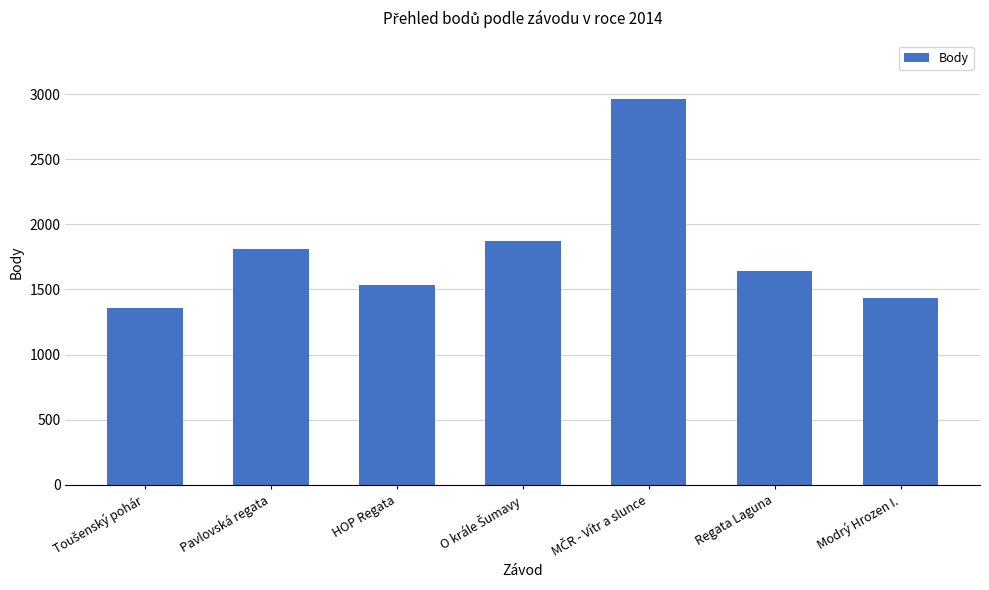

What is the minimum value shown in the chart?

1360